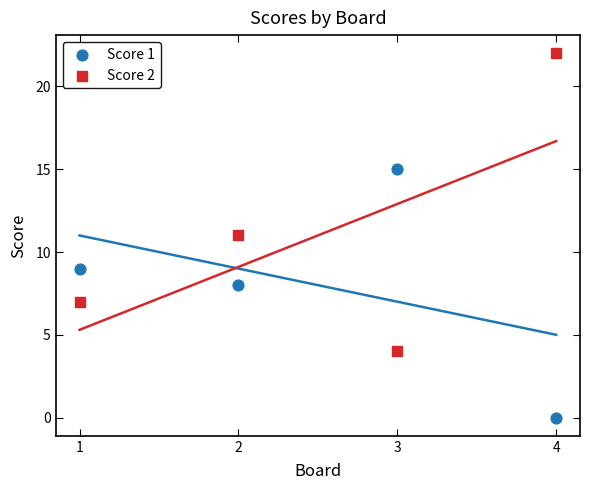

Across all data points, what is the range of X values (max minus min)?

3